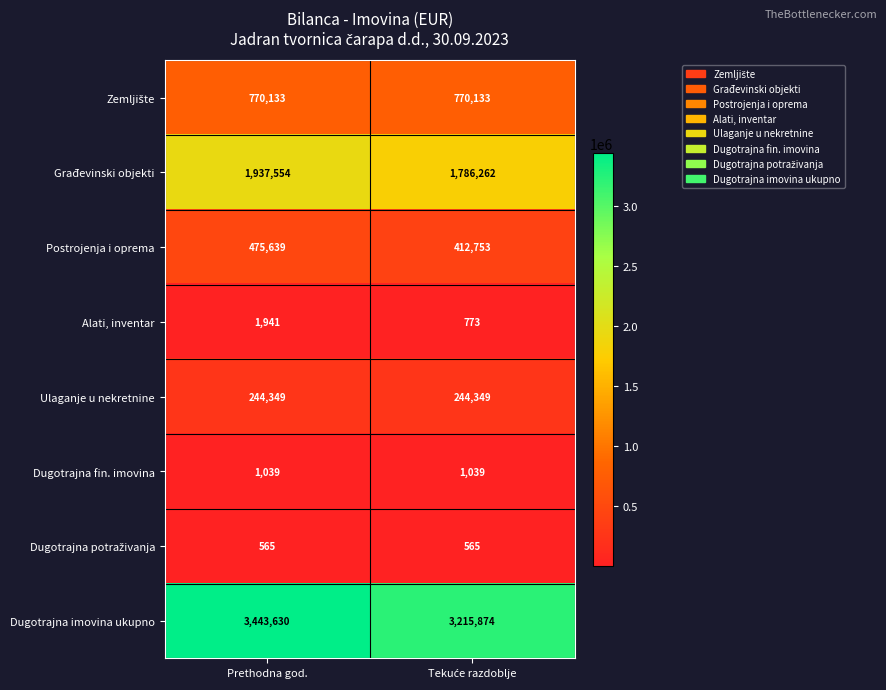

Is it true that Građevinski objekti equals 602452 at Prethodna god.?

False